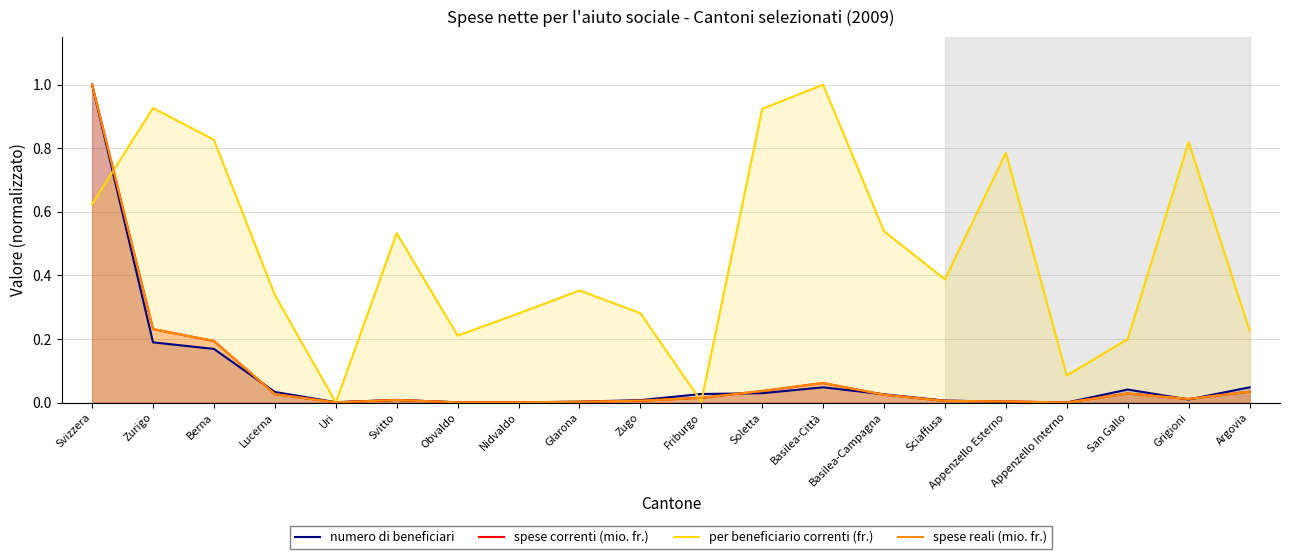

Which category has the highest value across all series?

Svizzera